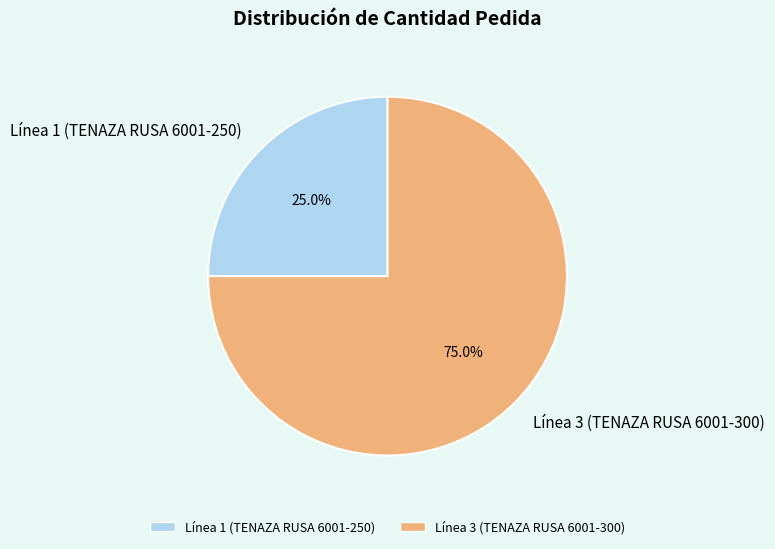

Rank the categories by value from lowest to highest.

Línea 1 (TENAZA RUSA 6001-250), Línea 3 (TENAZA RUSA 6001-300)